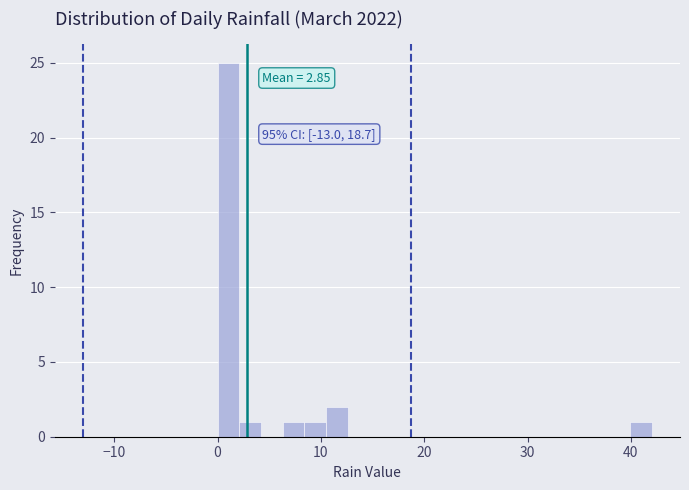

Around what value on the x-axis is the tallest bar? Give the approximate position of its centre, as read against the axis.

1